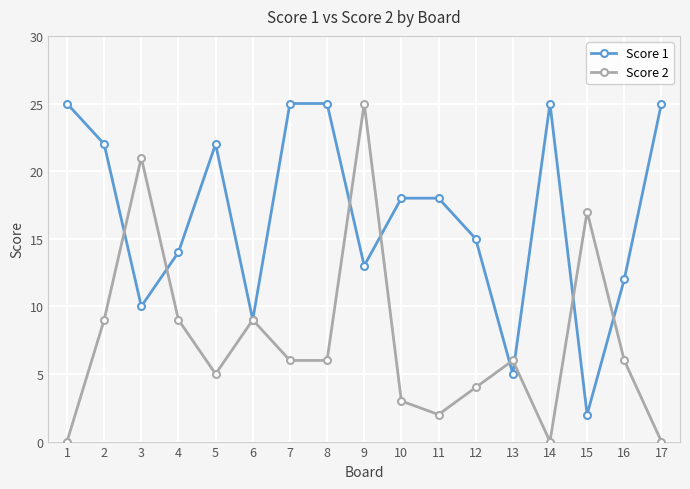

Reading left to right, transcribe all the data shown in this chart.

Score 1: 1=25	2=22	3=10	4=14	5=22	6=9	7=25	8=25	9=13	10=18	11=18	12=15	13=5	14=25	15=2	16=12	17=25
Score 2: 1=0	2=9	3=21	4=9	5=5	6=9	7=6	8=6	9=25	10=3	11=2	12=4	13=6	14=0	15=17	16=6	17=0